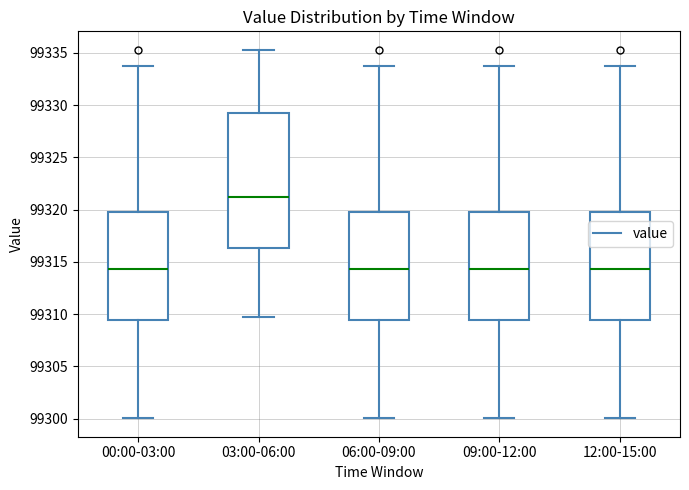

Which box is the tallest, from its lower edge to its upper edge?

03:00-06:00